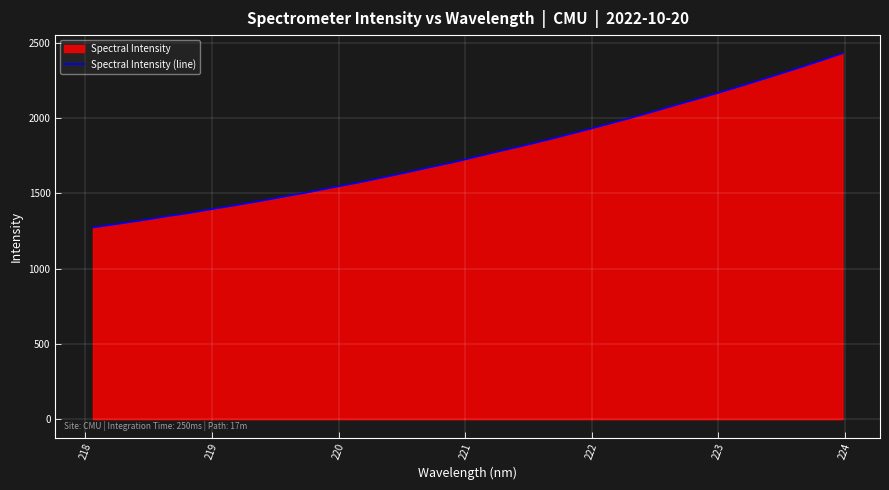

What is the difference between the maximum and minimum values?

1156.8